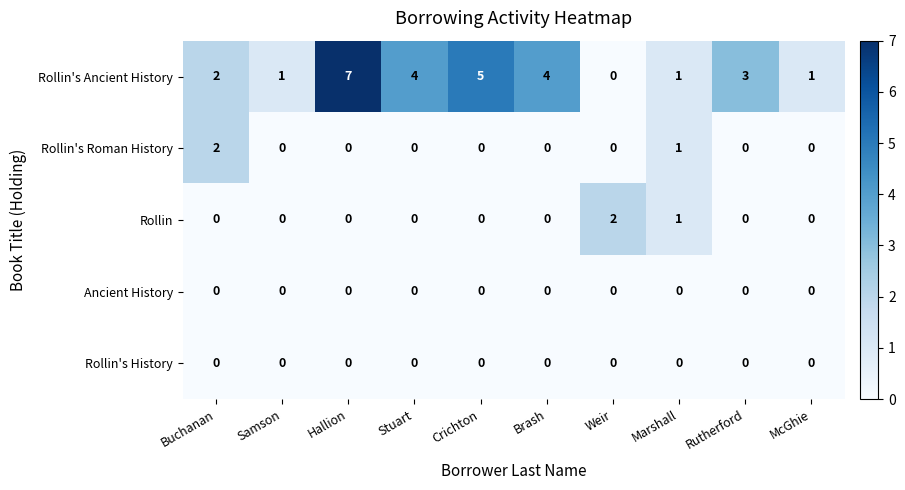

Which series has the largest range (max minus min)?

Rollin's Ancient History